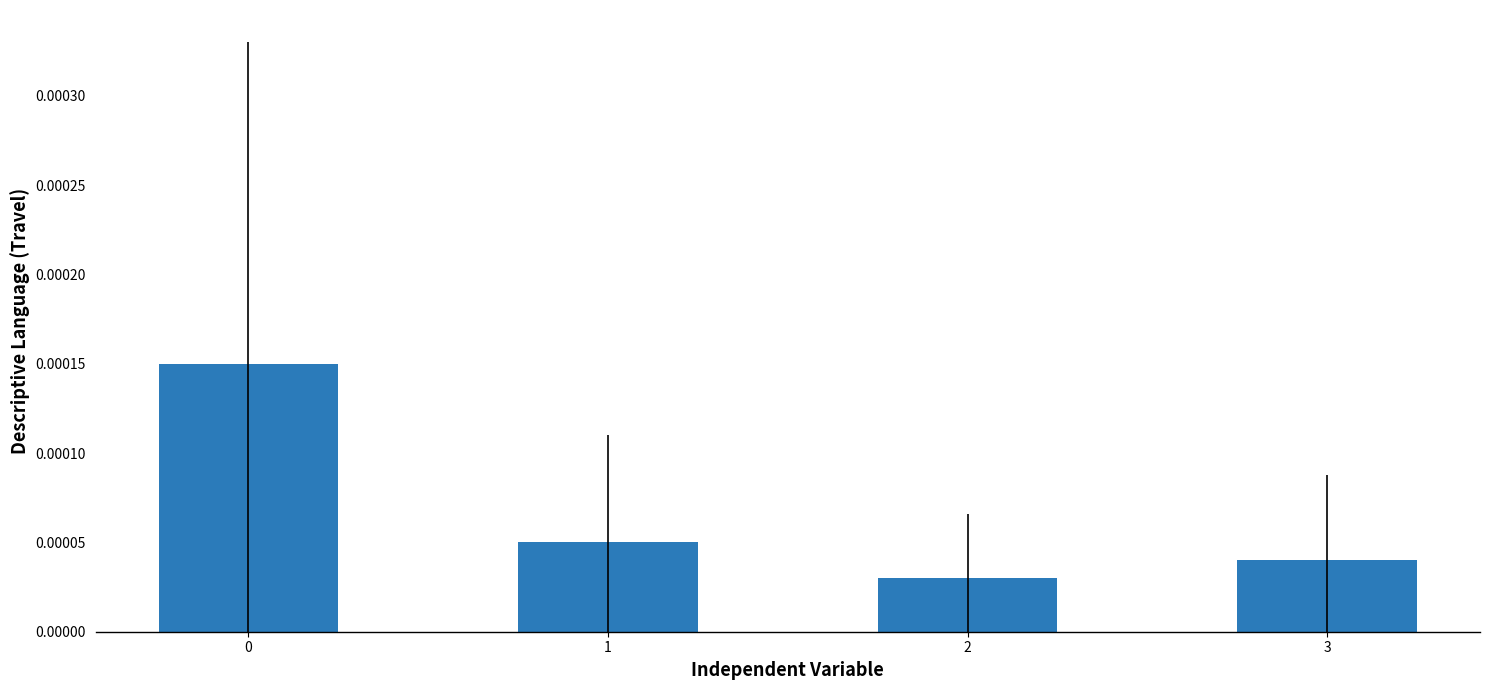

How many values are between 0 and 1?

4